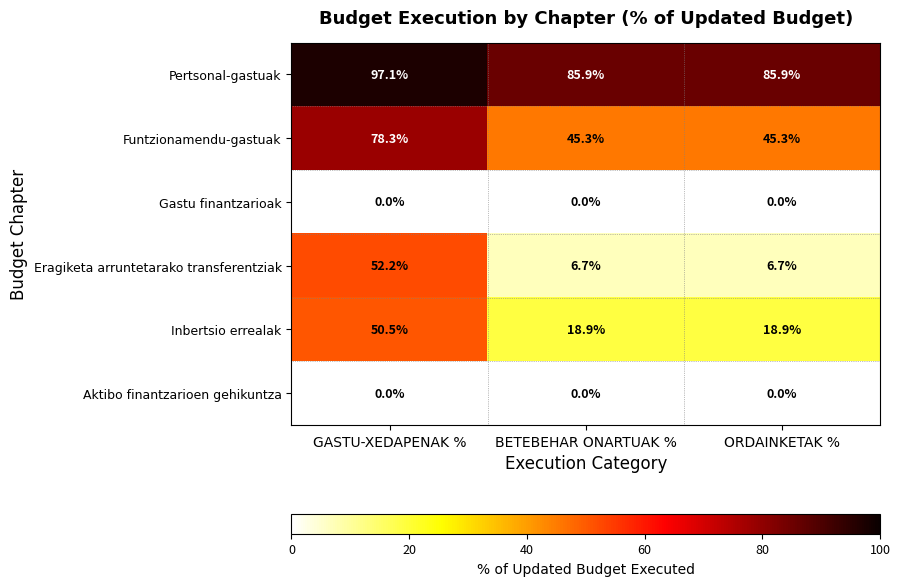

True or false: Inbertsio errealak has a value of 25.6 at GASTU-XEDAPENAK %.

False